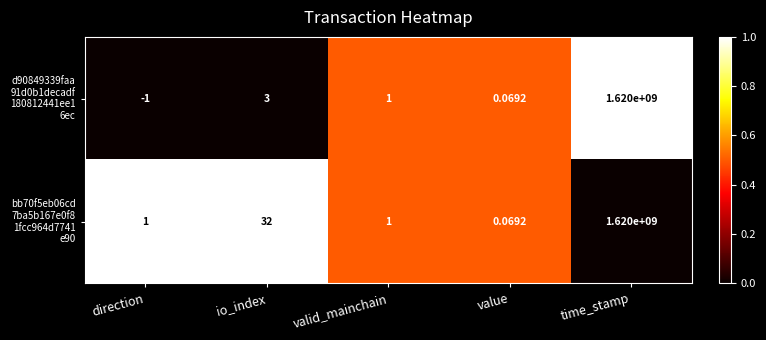

Which label corresponds to the smallest value in the chart?

direction